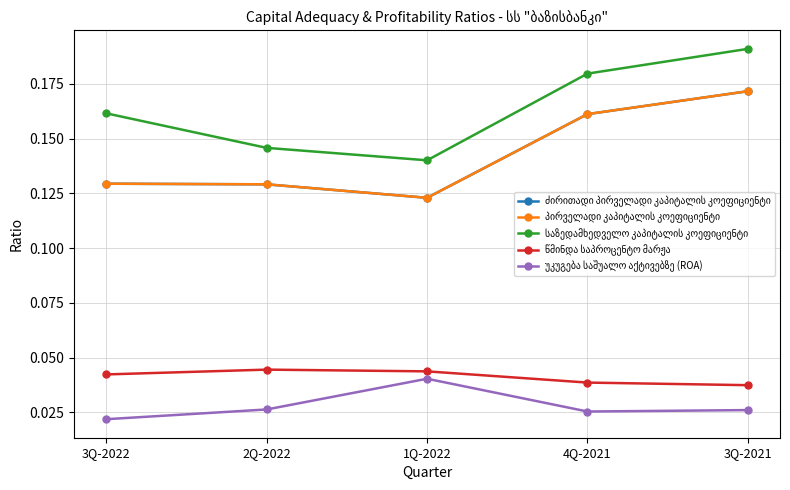

True or false: ძირითადი პირველადი კაპიტალის კოეფიციენტი has a value of 0.0 at 3Q-2021.

False